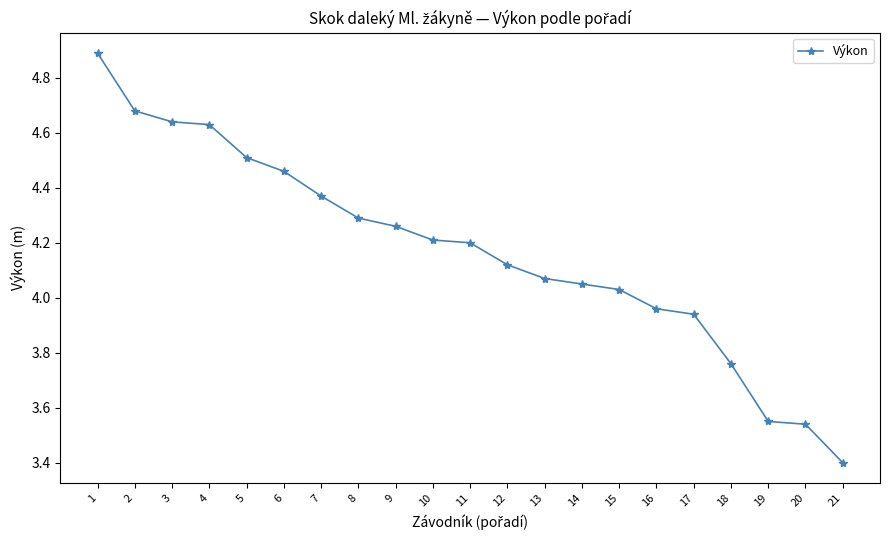

How many series are shown in this chart?

1